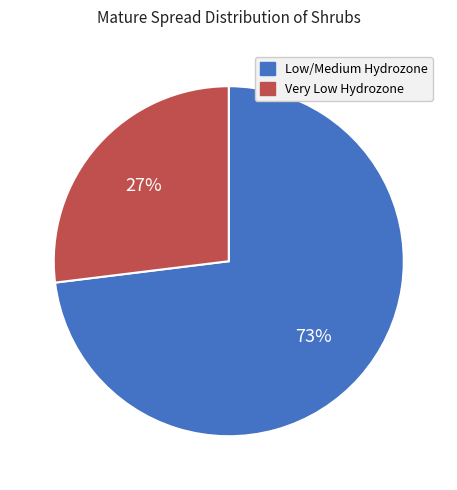

Is there a majority slice in this chart?

Yes